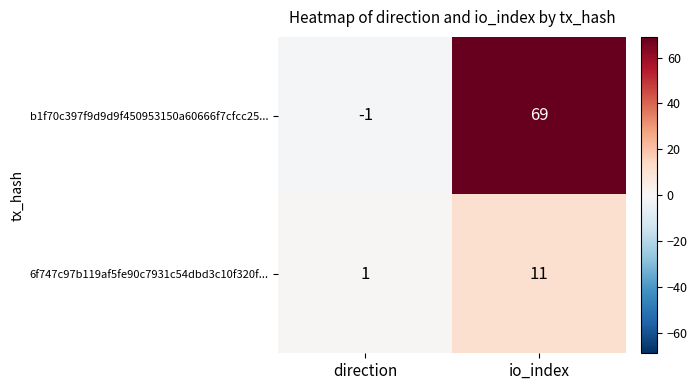

At which category does the chart reach its peak across all series?

io_index